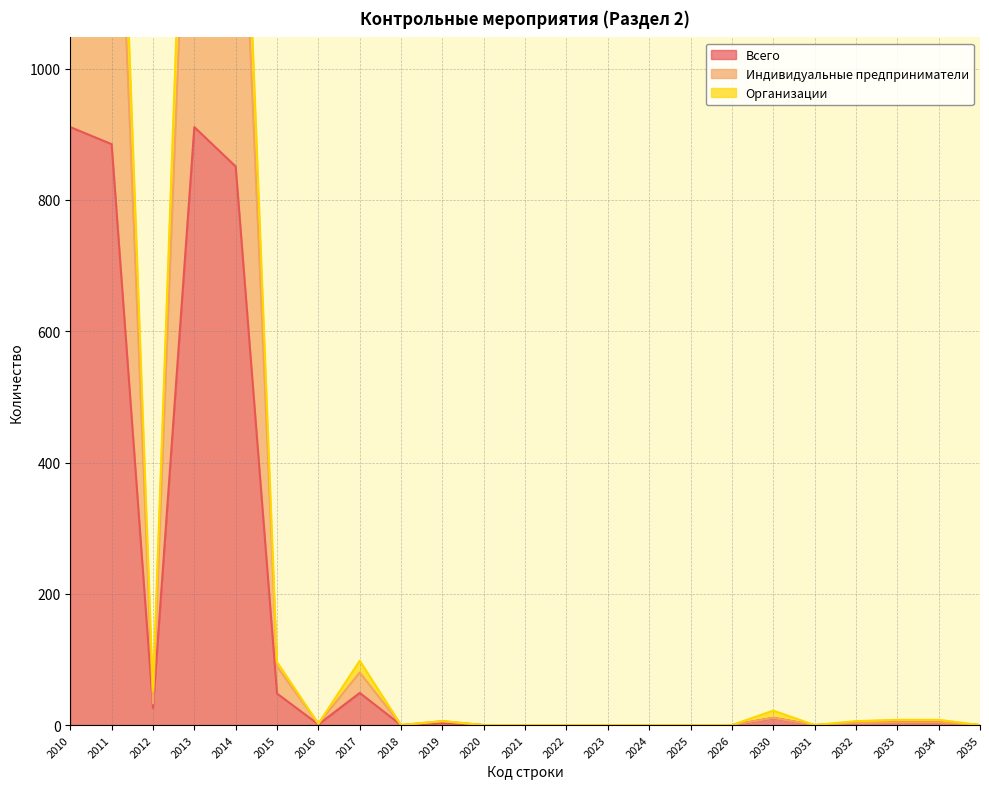

What is the value of the Всего point at the 2nd from the left?

885